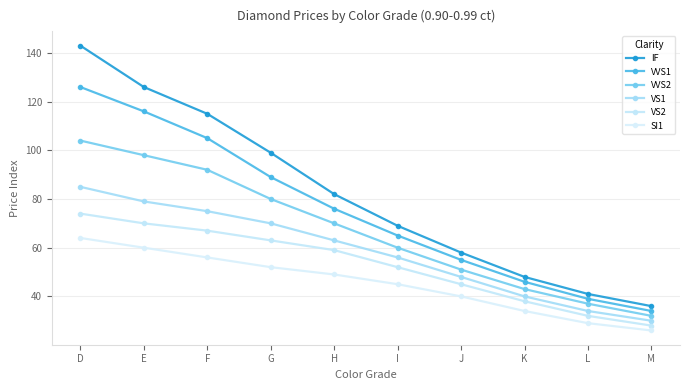

True or false: IF and VVS2 intersect in this chart.

False